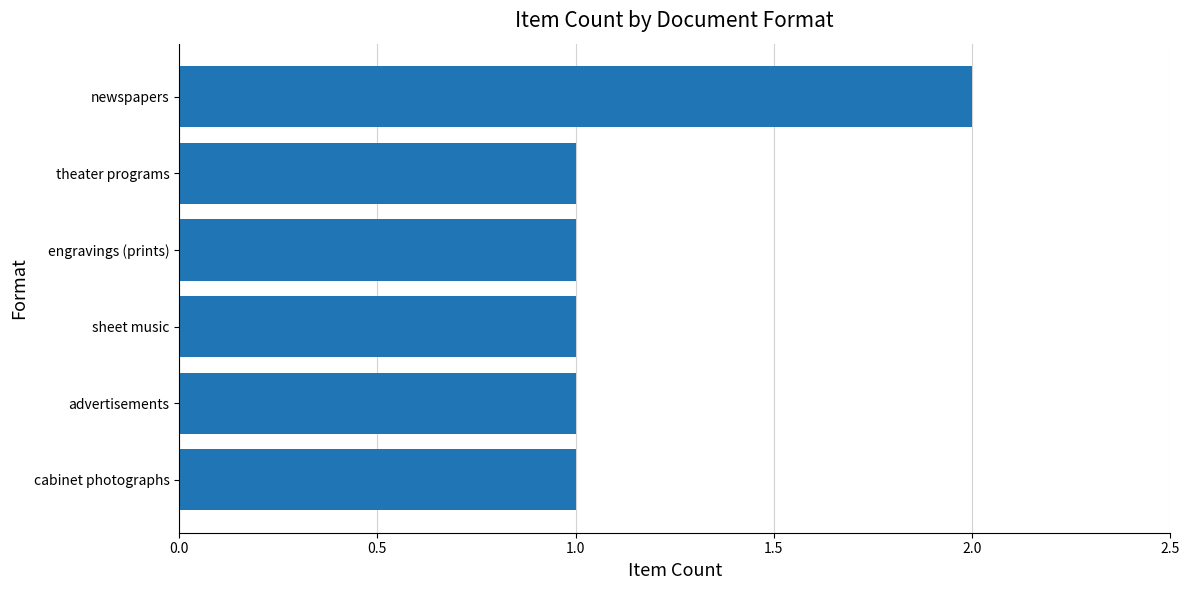

Which category has the highest value across all series?

newspapers